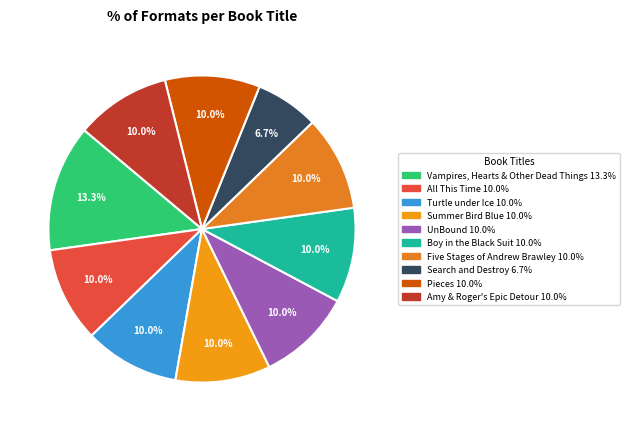

Does any single category account for the majority?

No